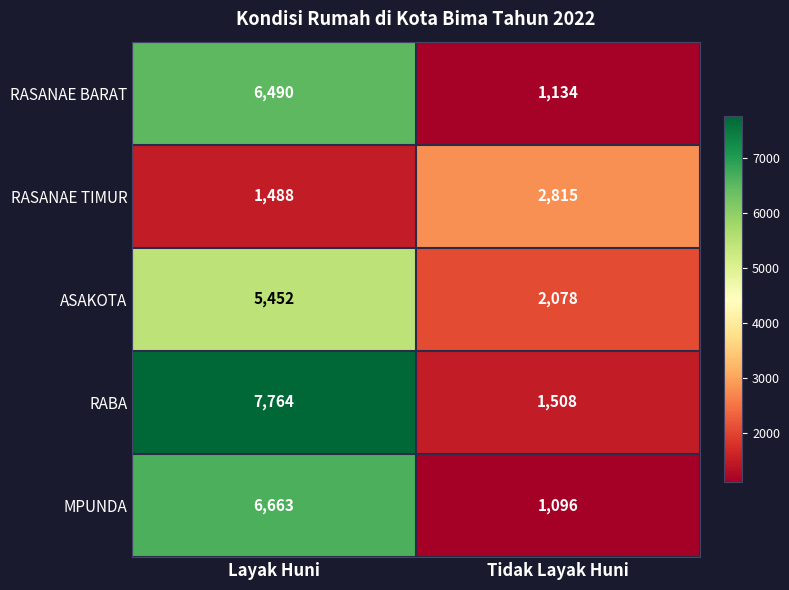

At Tidak Layak Huni, list the series in order from smallest to largest.

MPUNDA, RASANAE BARAT, RABA, ASAKOTA, RASANAE TIMUR